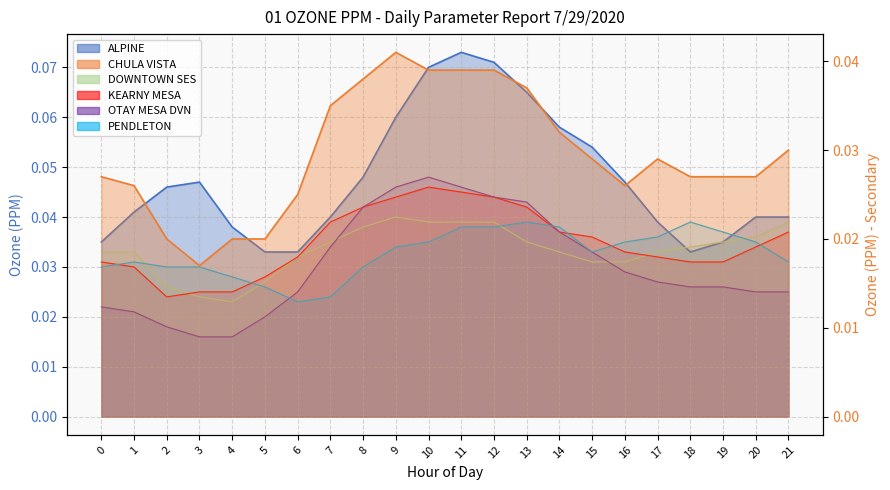

Which category has the highest value in the OTAY MESA DVN series?

10